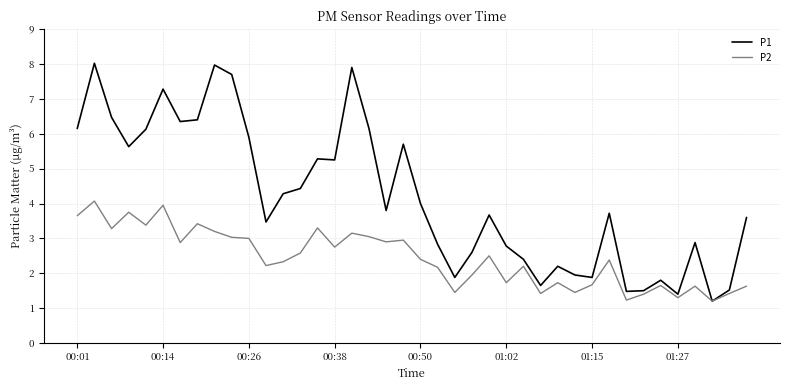

Which series has the largest total across all categories?

P1